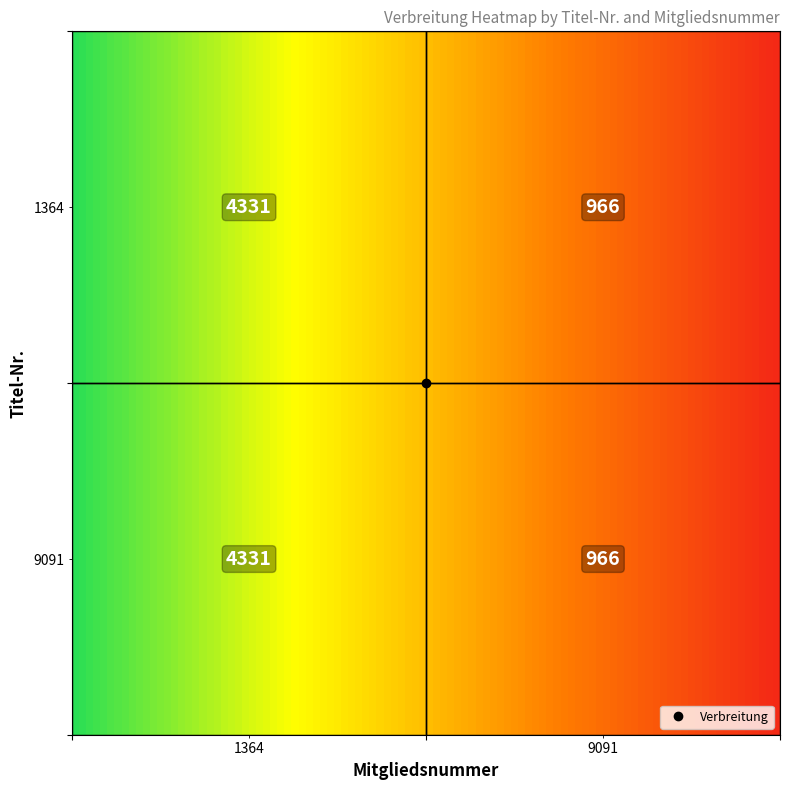

Reading right to left, transcribe all the data shown in this chart.

966	4331	966	4331